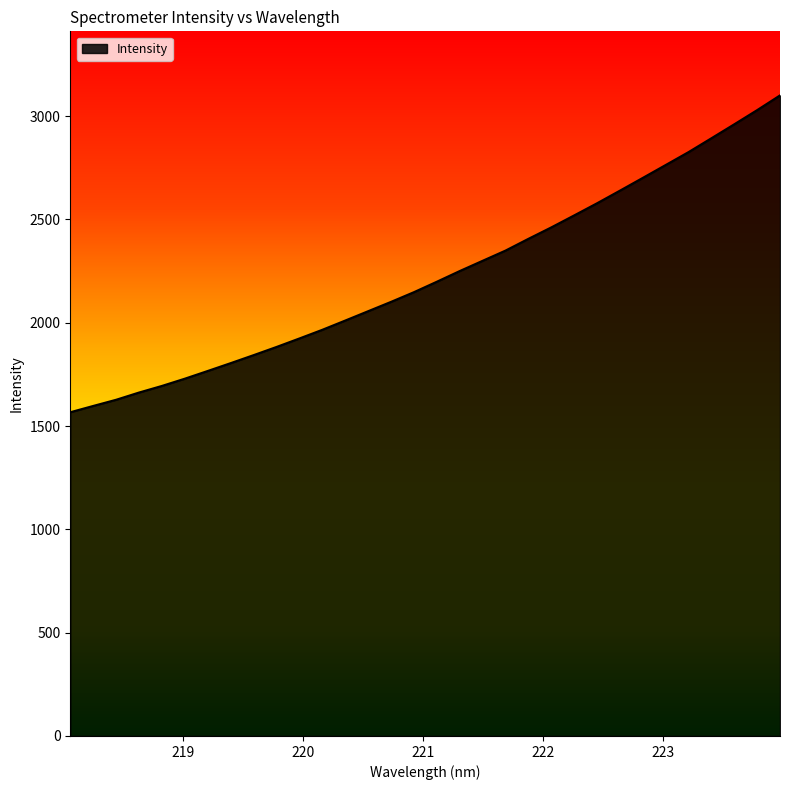

What is the minimum value shown in the chart?

1566.9